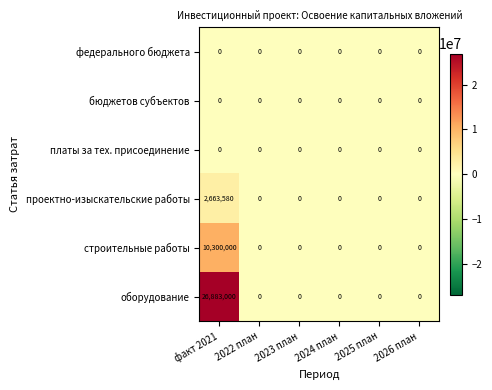

At which category is the sum across all series the highest?

факт 2021